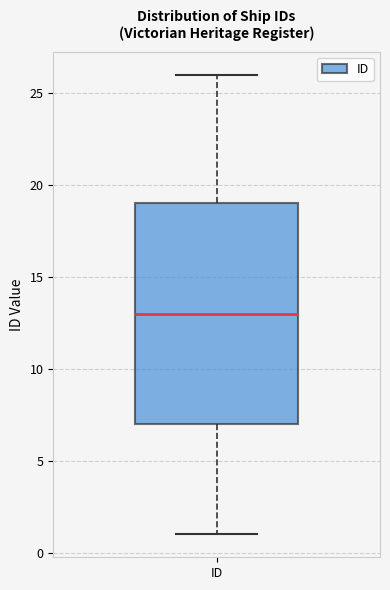

Read this box plot against the y-axis: the position of the median line, the range covered by the box, and the ends of both whiskers. The values are not printed on the chart, so give them approximately, as read against the axis.

median 13, box 7 to 19, whiskers 1 to 26